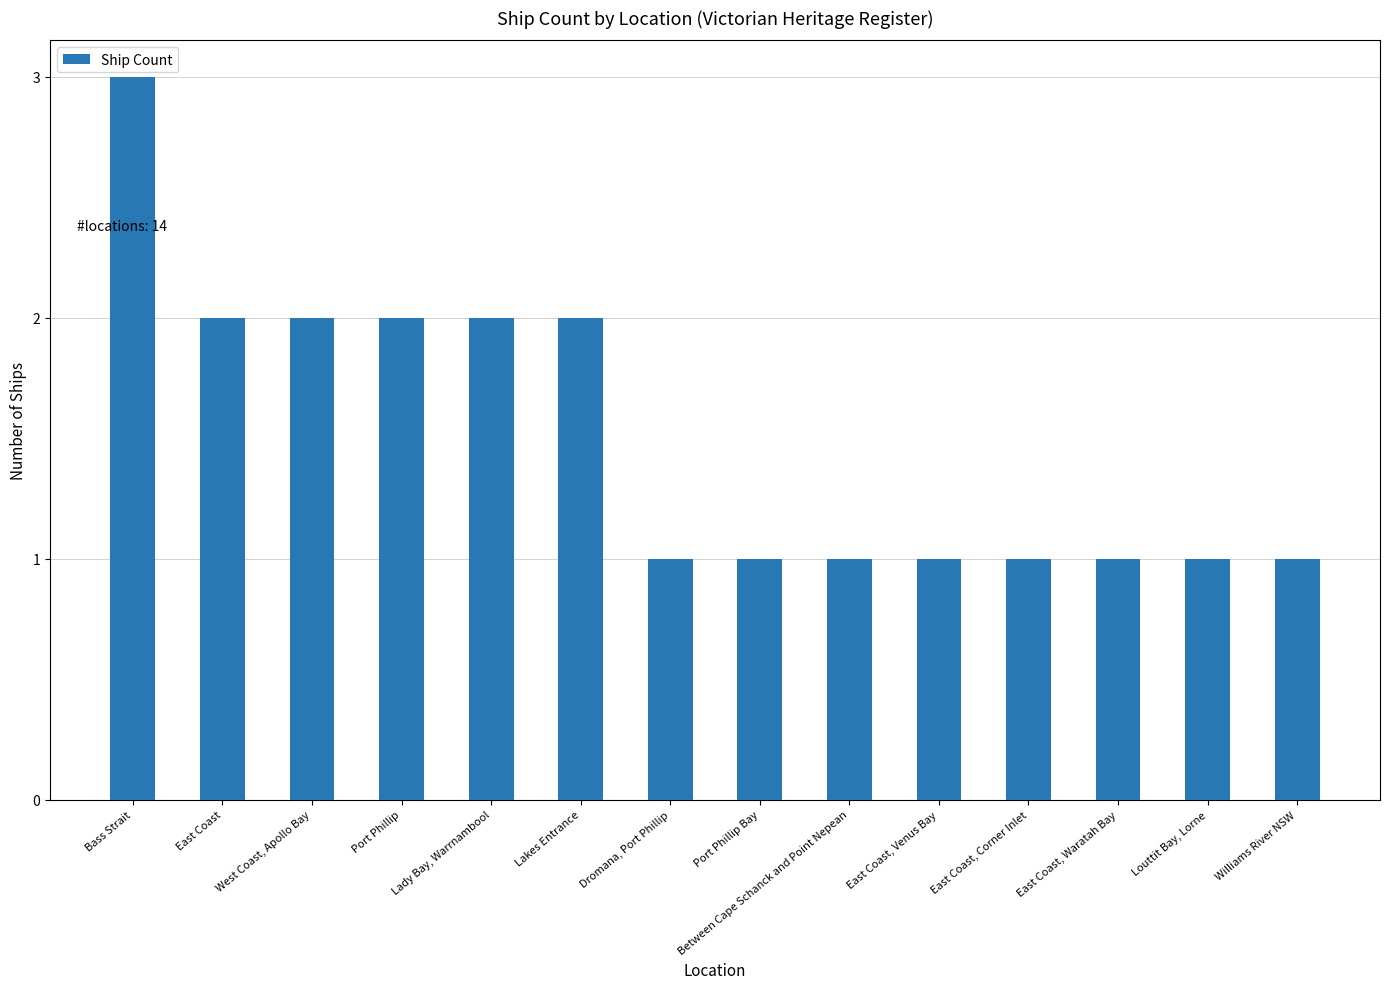

What is the maximum value shown in the chart?

3